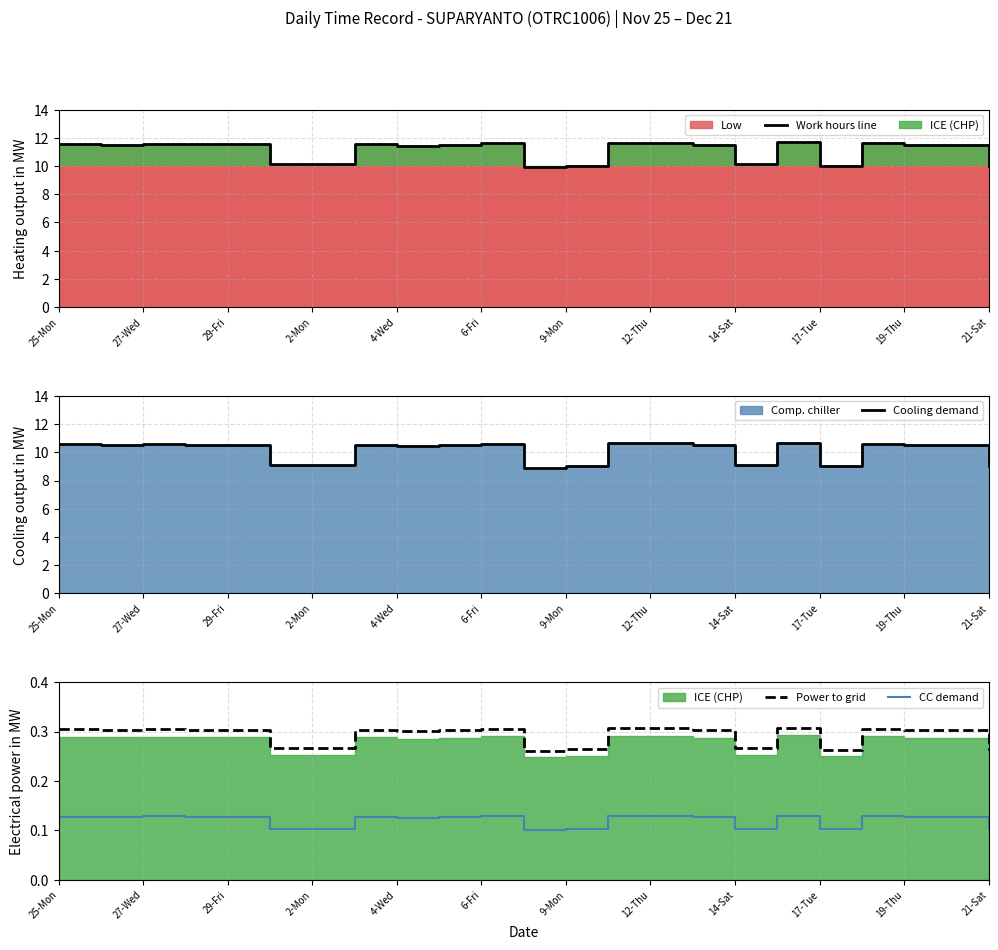

True or false: CC demand and Power to grid intersect in this chart.

False